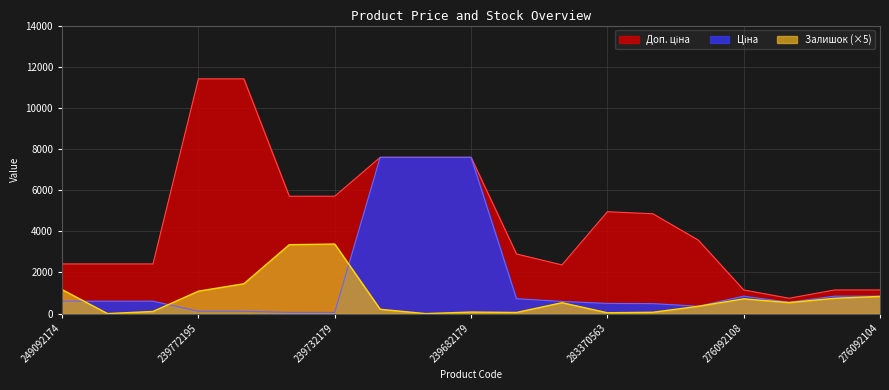

True or false: Ціна and Доп. ціна intersect in this chart.

False